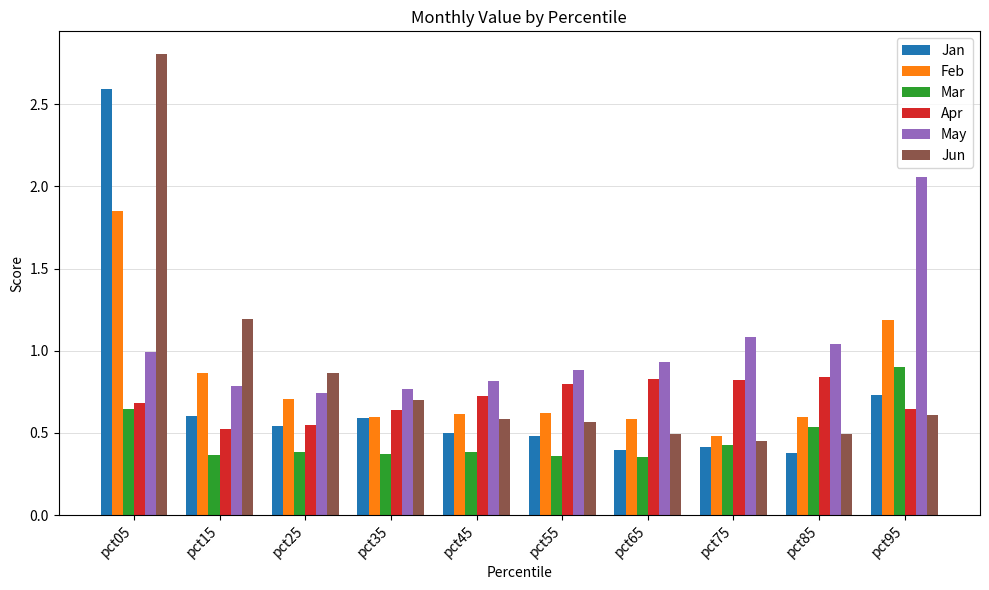

What are all the series names shown in the legend?

Jan, Feb, Mar, Apr, May, Jun